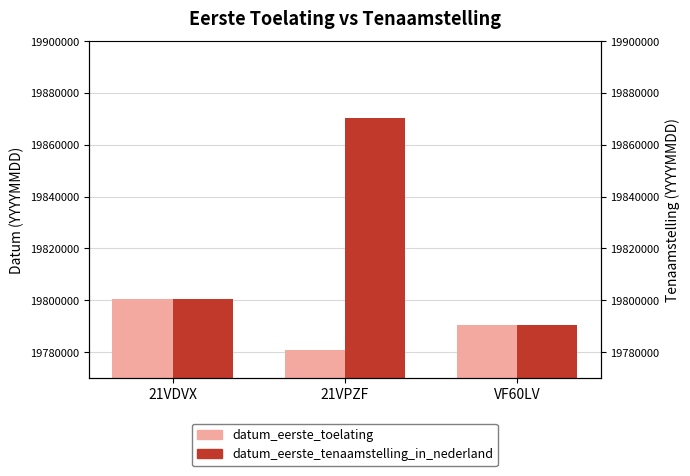

At how many categories does at least one series exceed 19830099?

1